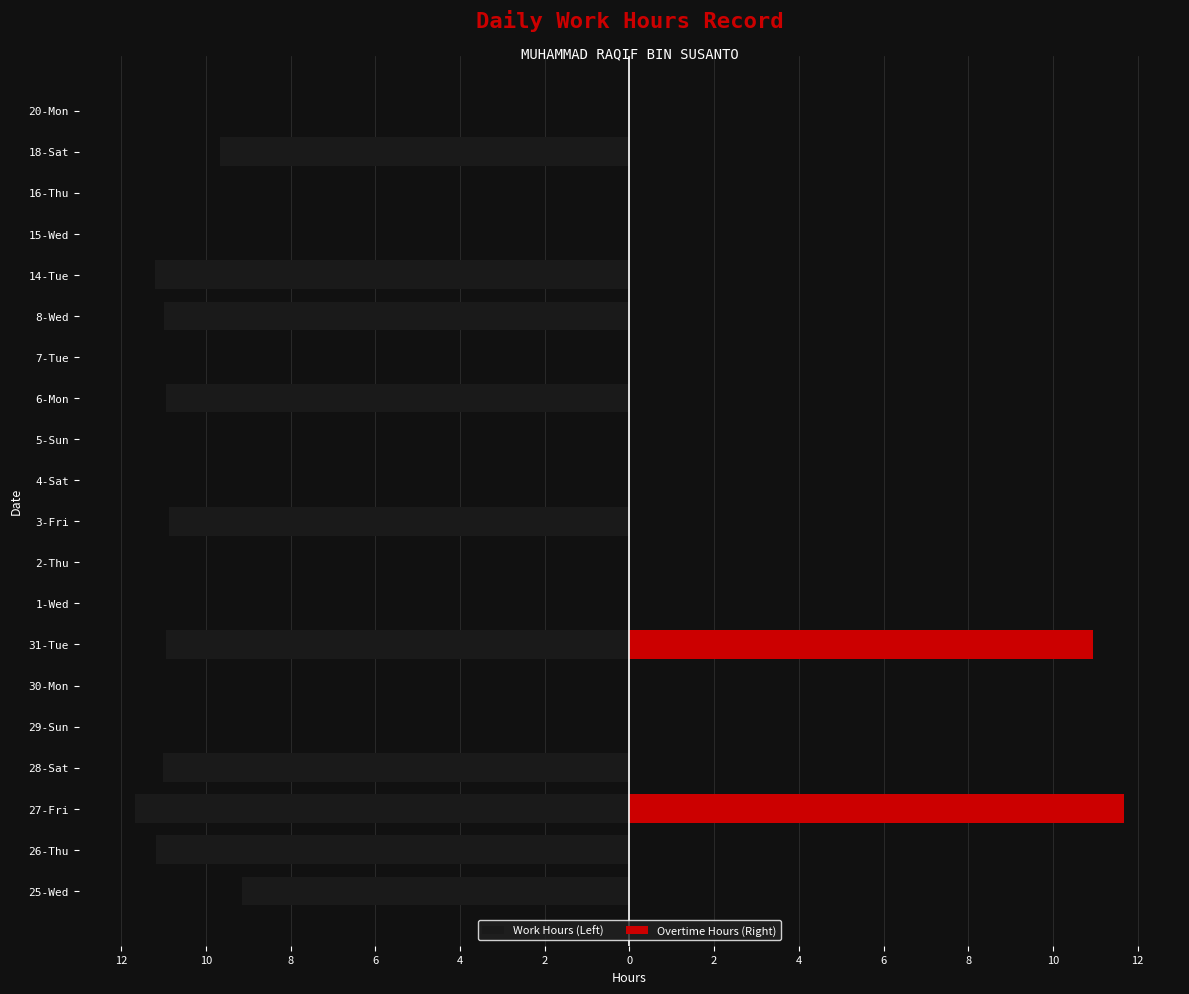

True or false: Work Hours (Left) has a value of -5.0 at 19.

False